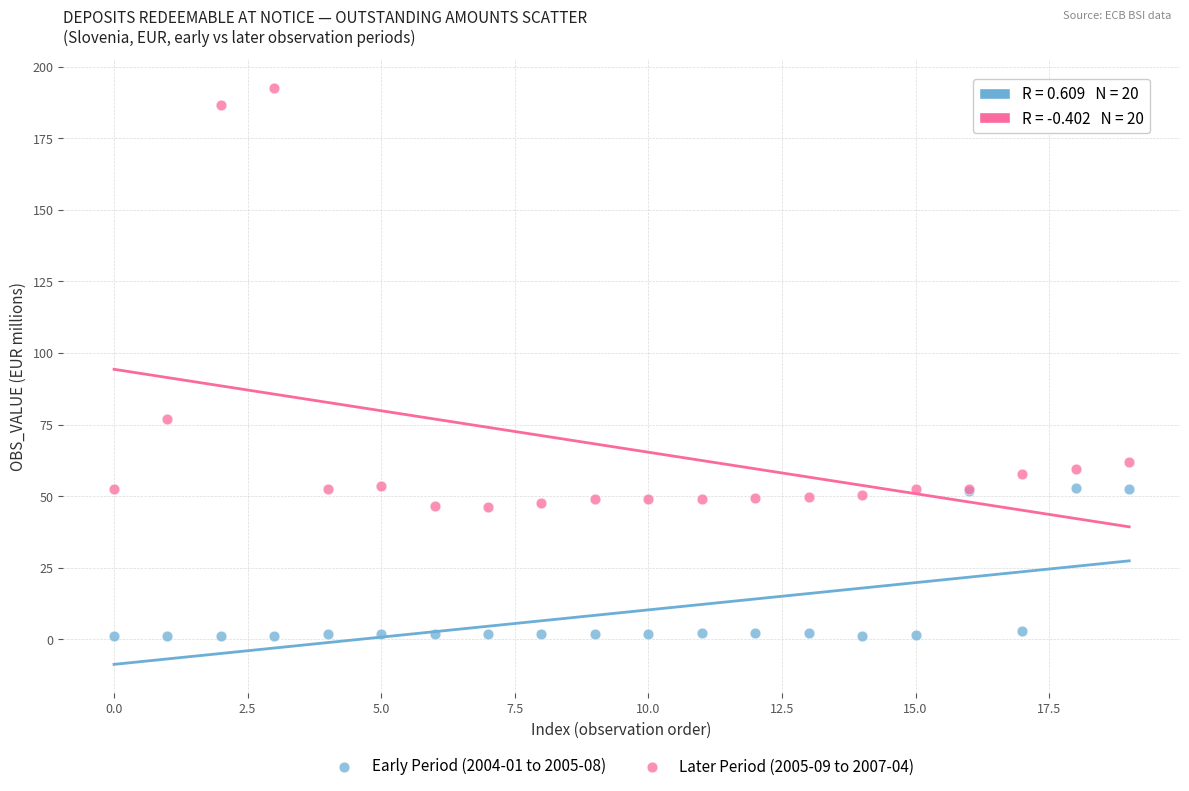

Across all series, what Y value is closest to 96?

76.8